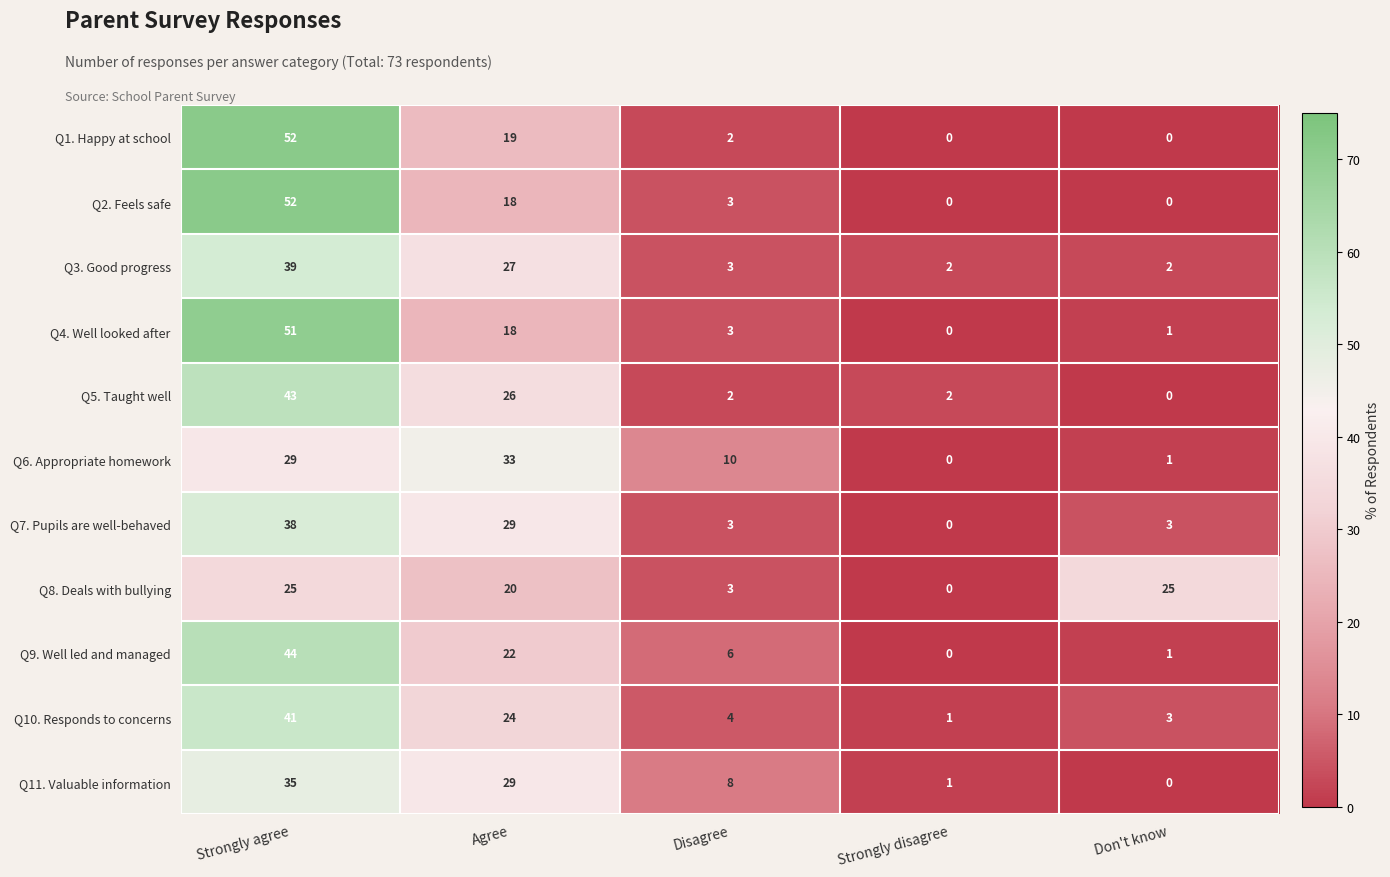

At which label is Q7. Pupils are well-behaved closest to 19?

Agree